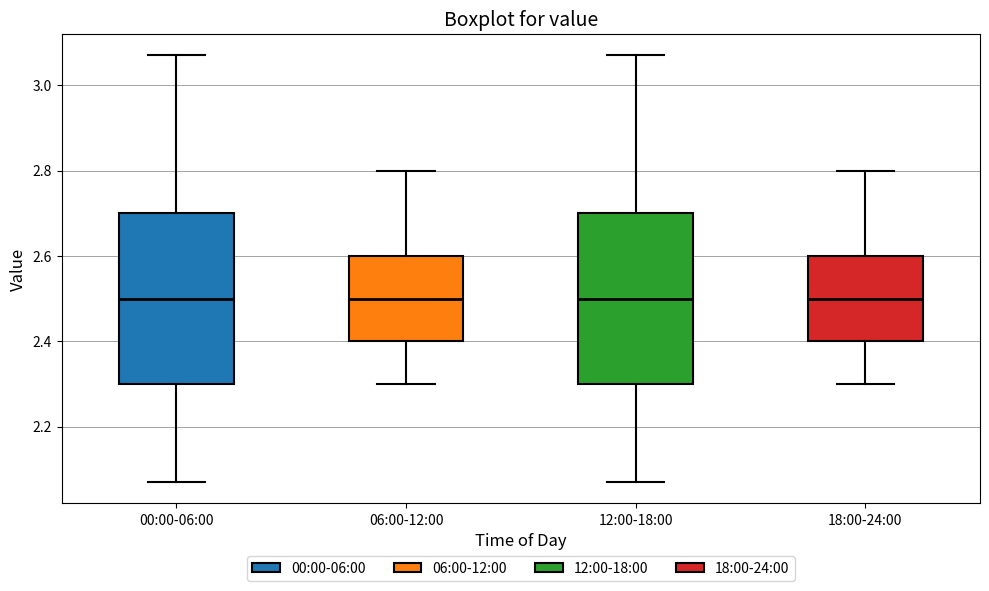

Reading left to right, transcribe this box plot: for each box, give where its median line is, the range the box spans, and where its two whiskers end, as read against the y-axis. The values are not printed on the chart, so give them approximately, as read against the axis.

00:00-06:00: median 2.50, box 2.30 to 2.70, whiskers 2.08 to 3.08
06:00-12:00: median 2.50, box 2.40 to 2.60, whiskers 2.30 to 2.80
12:00-18:00: median 2.50, box 2.30 to 2.70, whiskers 2.08 to 3.08
18:00-24:00: median 2.50, box 2.40 to 2.60, whiskers 2.30 to 2.80